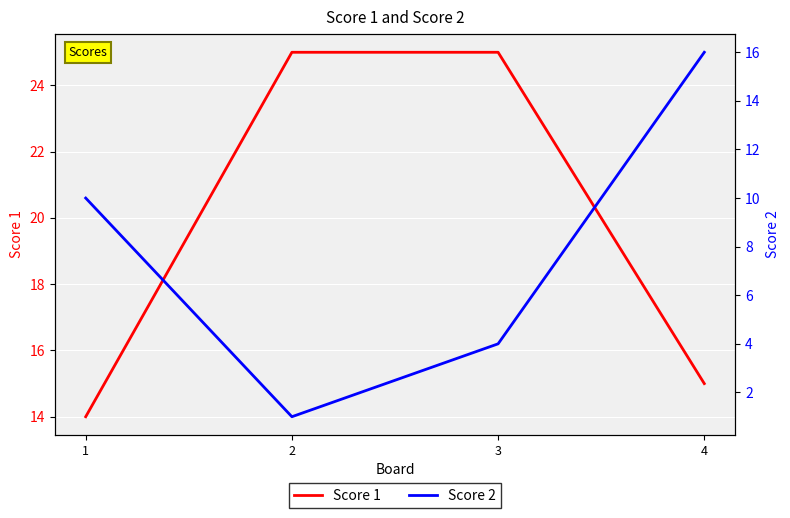

Which series has the largest total across all categories?

Score 1